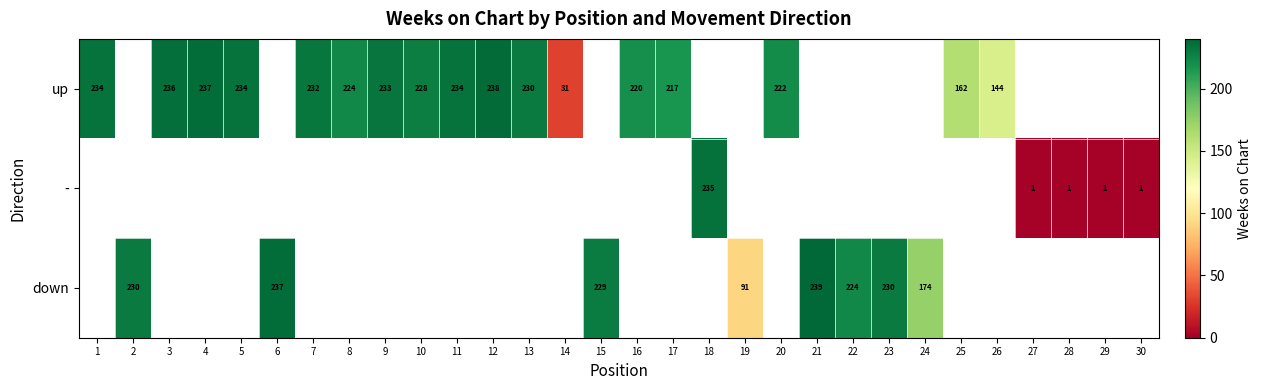

What is the difference between the up values at 13 and 3?

6